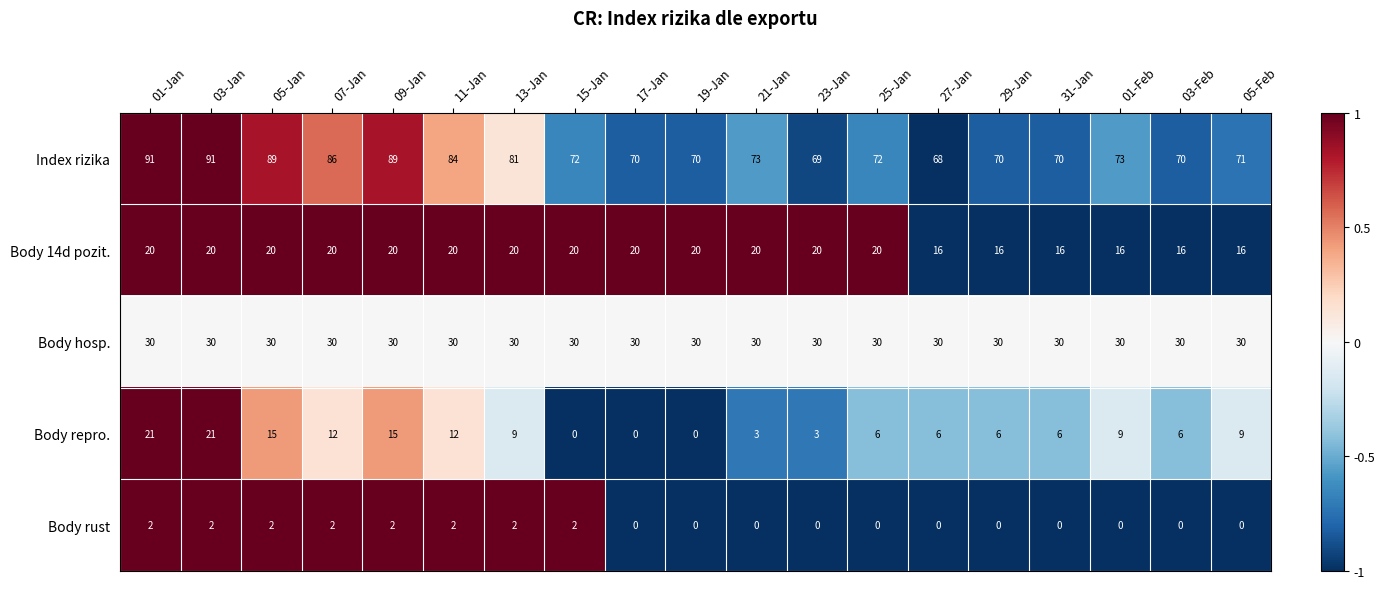

What is the lowest value of the Index rizika series?

68